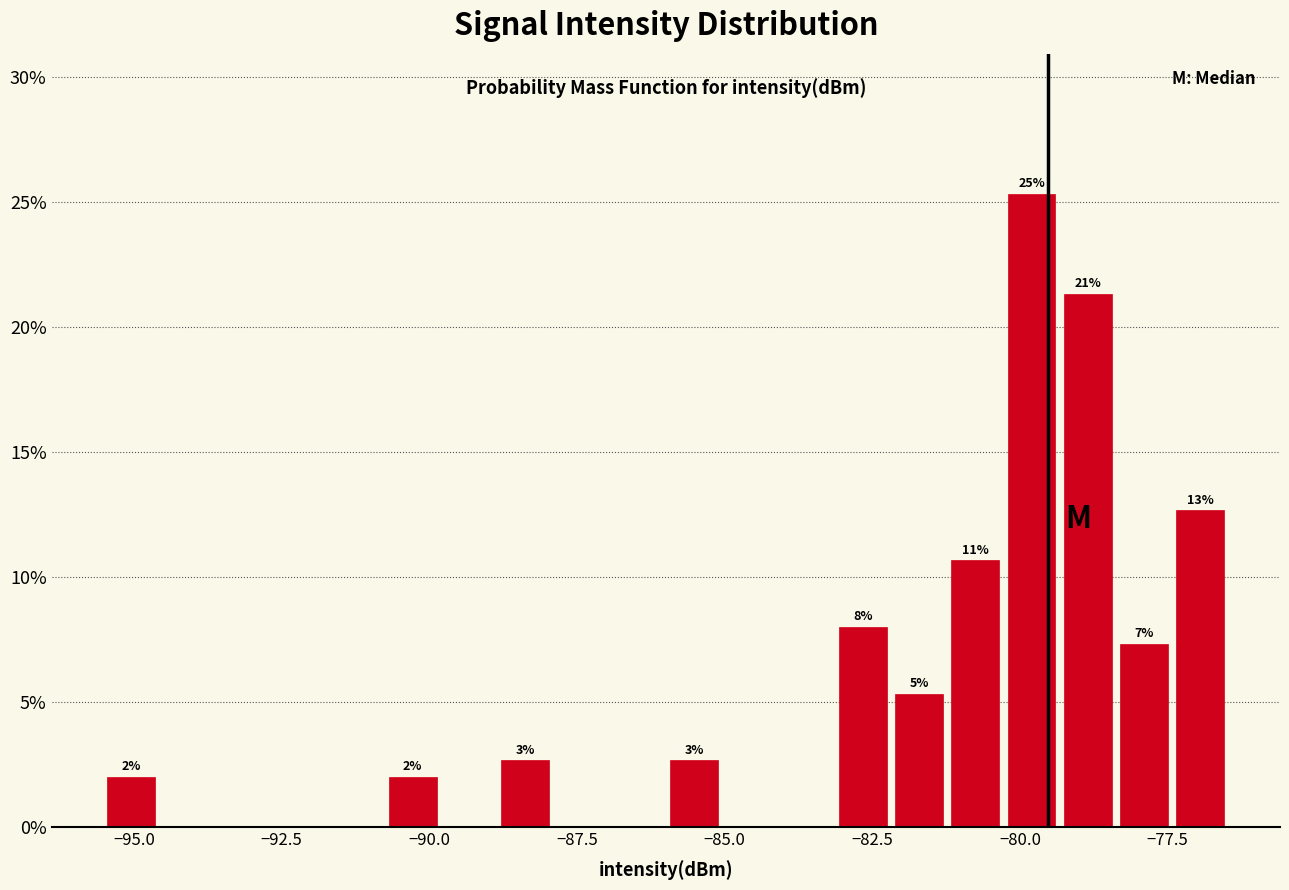

Read against the x-axis, roughly where is the centre of the tallest bar?

-80.0